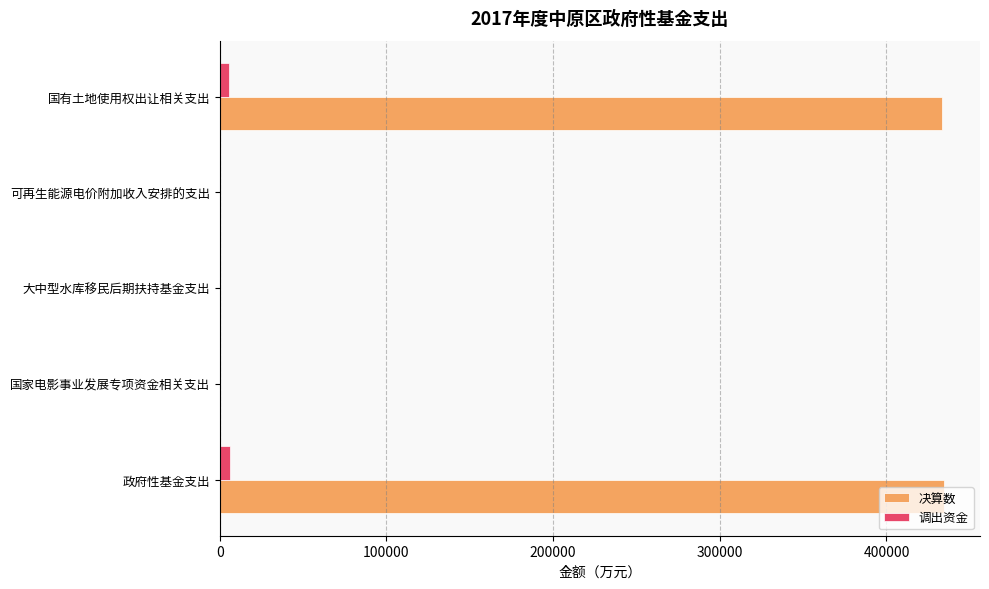

Is it true that 决算数 equals 0 at 大中型水库移民后期扶持基金支出?

True